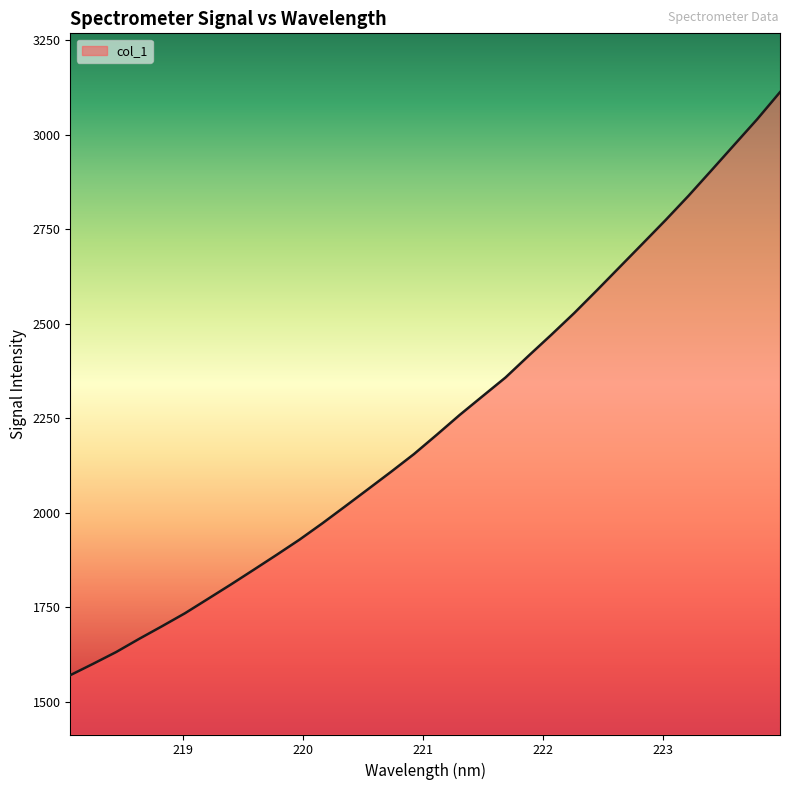

What is the greatest value displayed?

3112.6